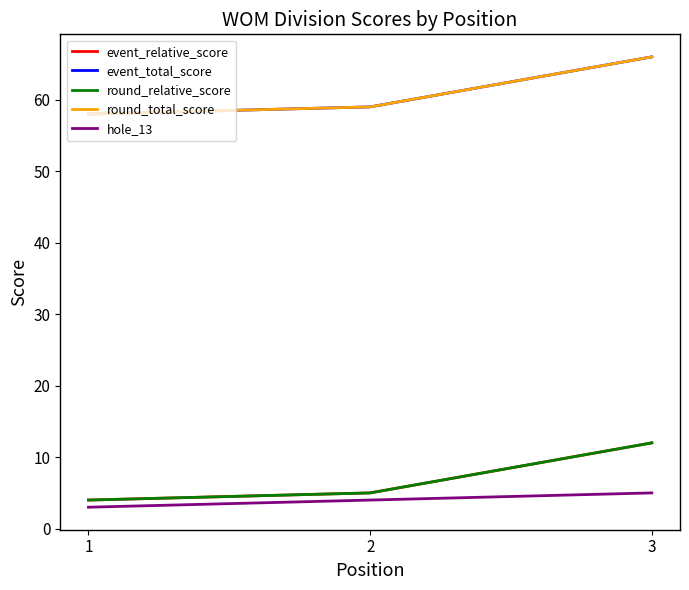

Is this an area chart (filled region under the line)?

No